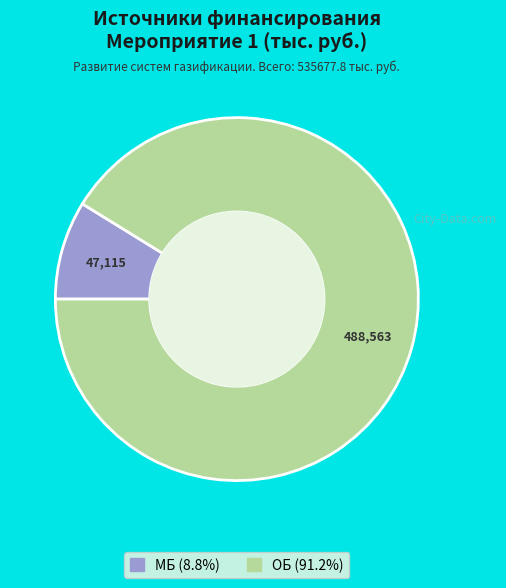

Count the number of slices in the pie.

2